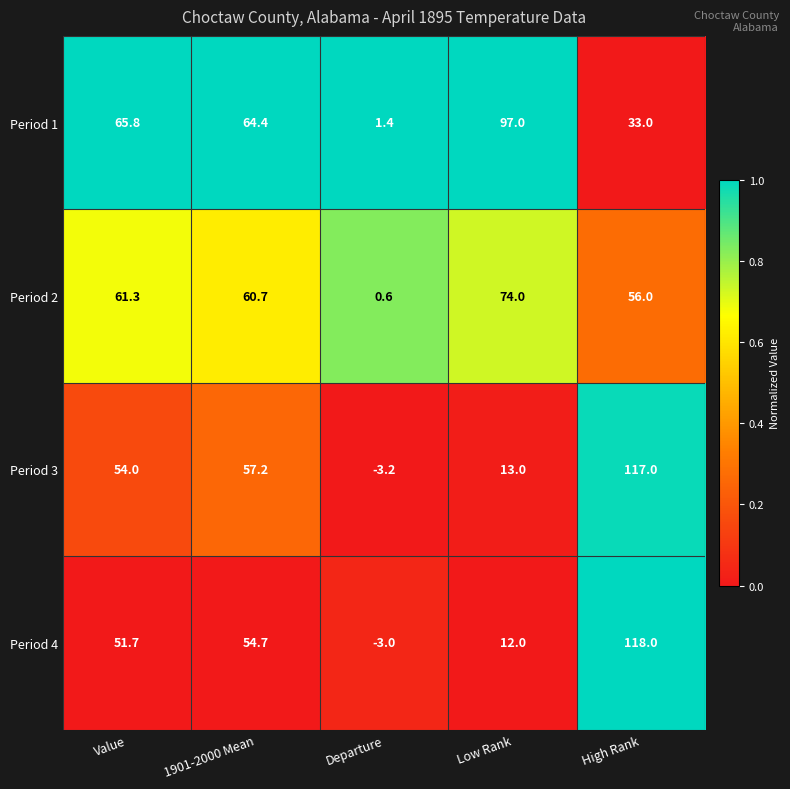

True or false: Period 4 has a value of -4.9 at Departure.

False